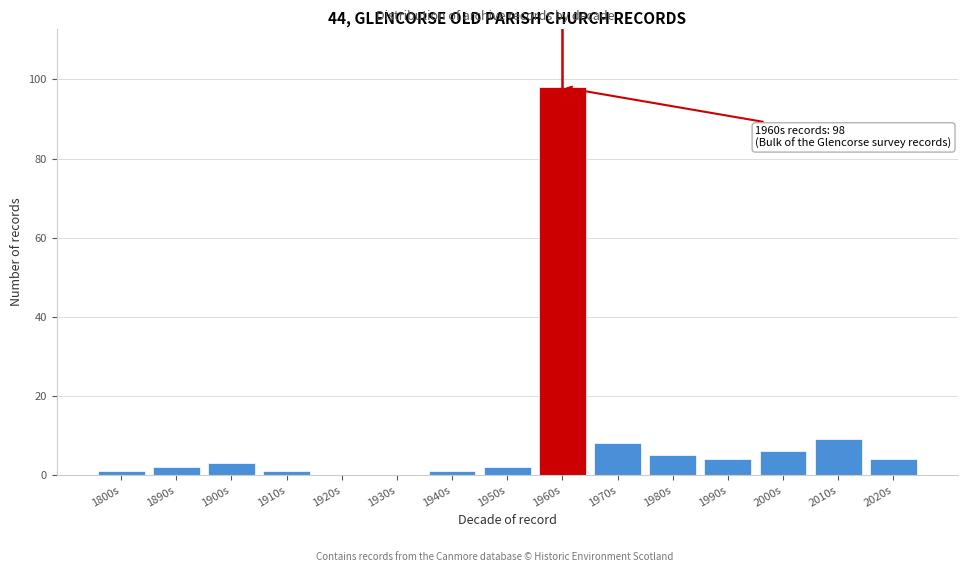

Reading left to right, extract all data points from this chart.

1800s=1	1890s=2	1900s=3	1910s=1	1920s=0	1930s=0	1940s=1	1950s=2	1960s=98	1970s=8	1980s=5	1990s=4	2000s=6	2010s=9	2020s=4